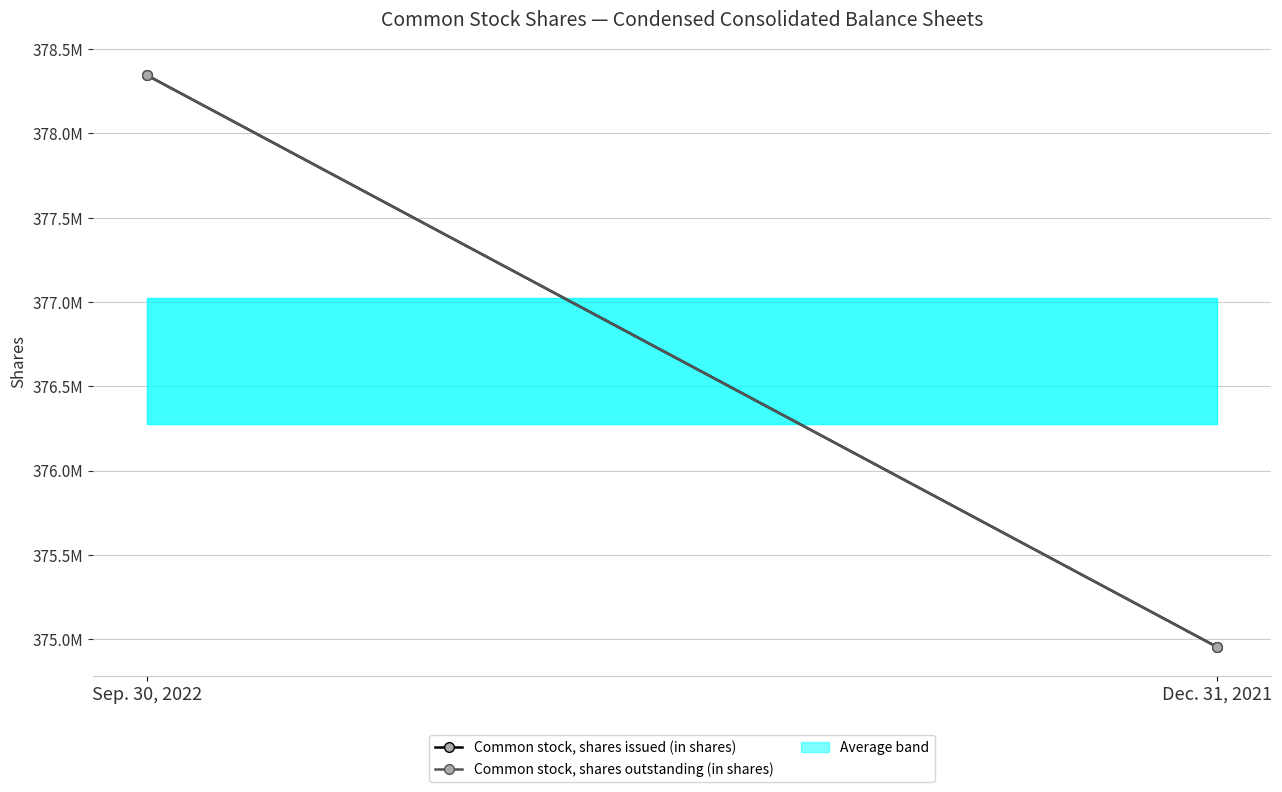

At which category is the sum across all series the highest?

Sep. 30, 2022